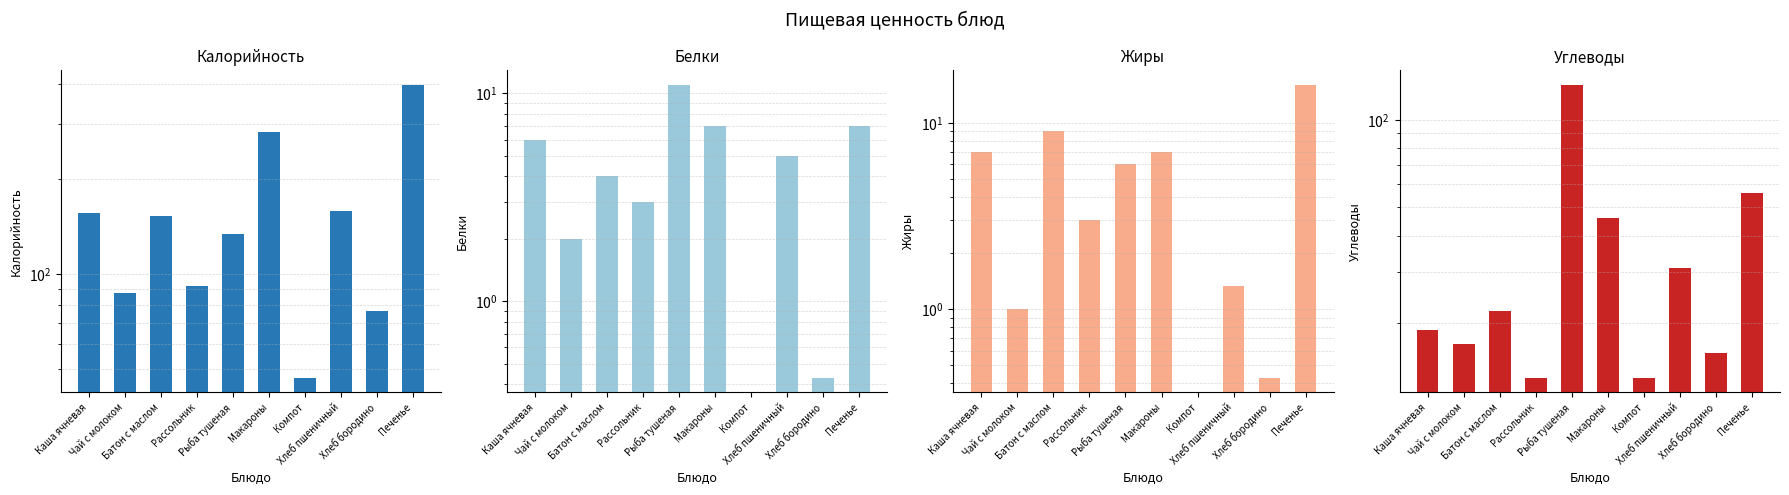

Which category has the lowest value across all series?

Компот